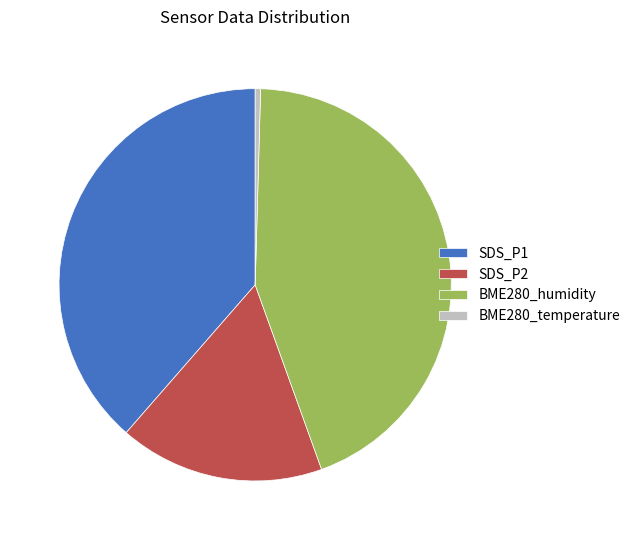

Rank the categories by value from highest to lowest.

BME280_humidity, SDS_P1, SDS_P2, BME280_temperature